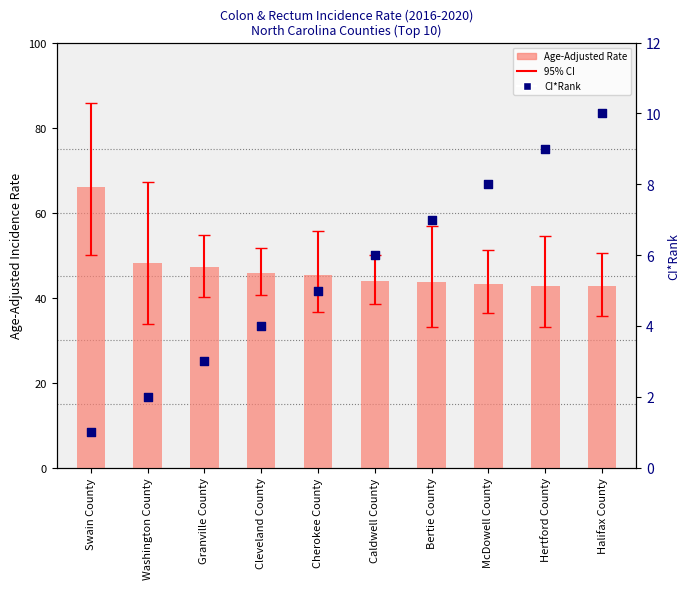

Which series reaches the minimum Y coordinate?

CI*Rank